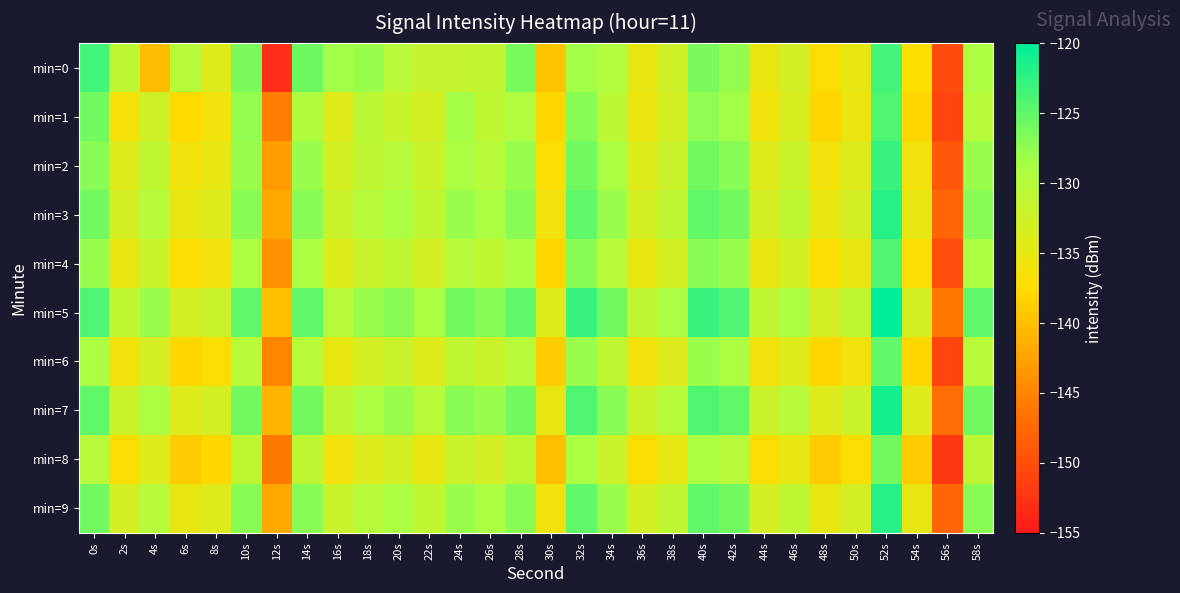

How many data points does each series have?

30